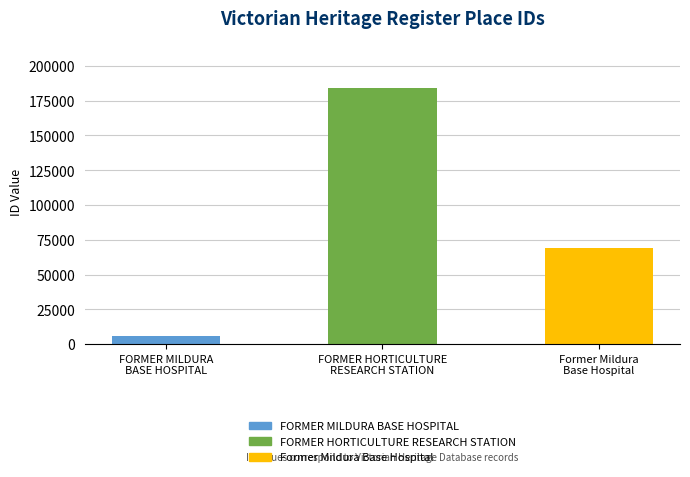

How many data points are less than 68951?

1